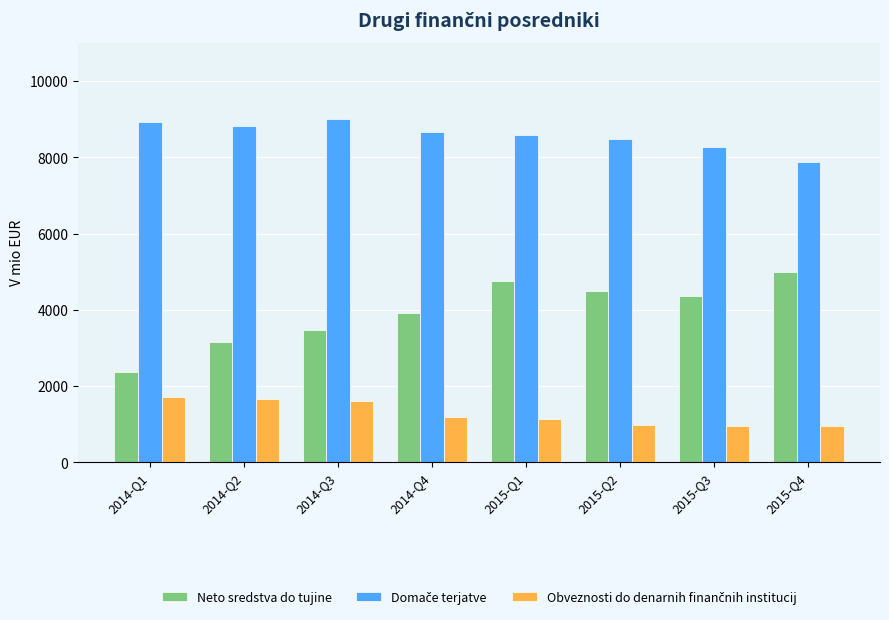

Which category has the lowest value in the Neto sredstva do tujine series?

2014-Q1